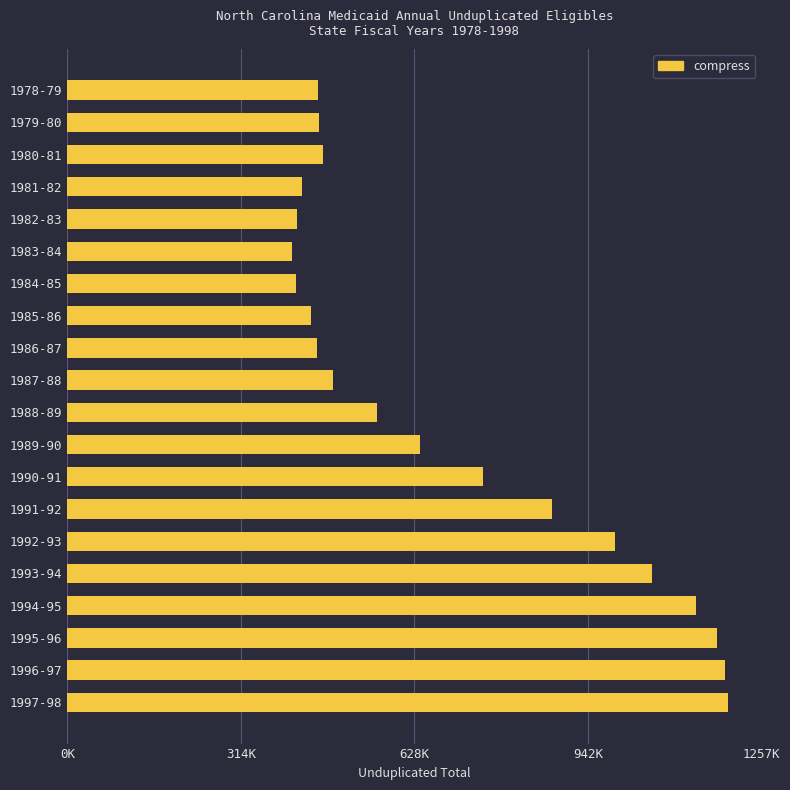

What is the difference between the maximum and minimum values?

789367